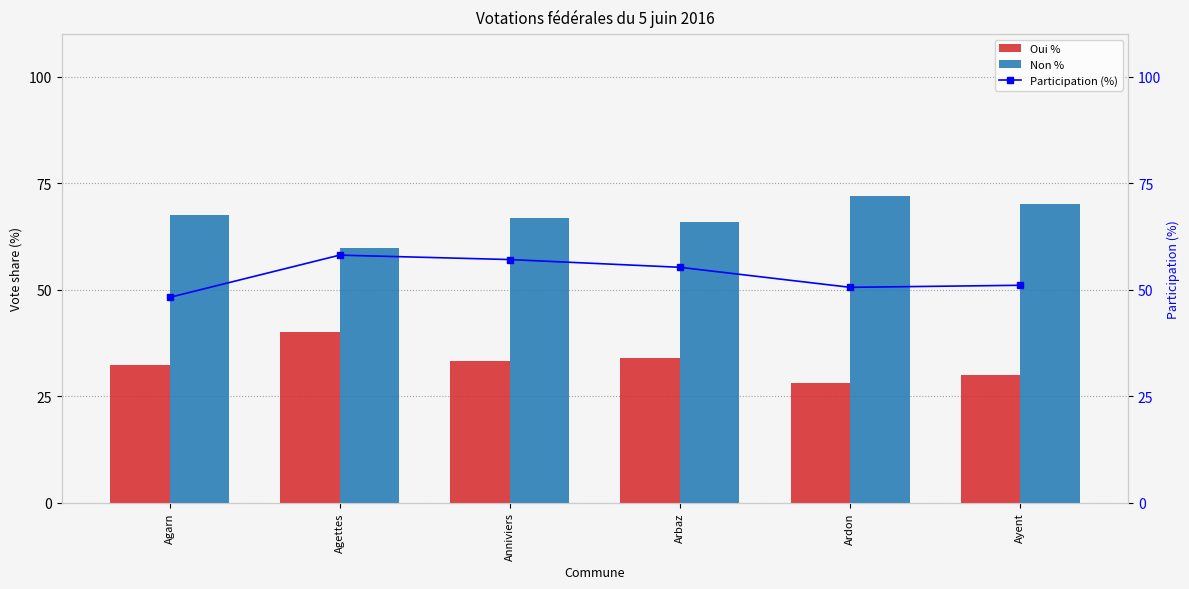

Reading right to left, what are all the values shown in this chart?

Oui %: 29.9	28.1	34.1	33.2	40.1	32.4
Non %: 70.1	72.0	65.9	66.8	59.9	67.6
Participation (%): 51.0	50.6	55.3	57.1	58.1	48.2